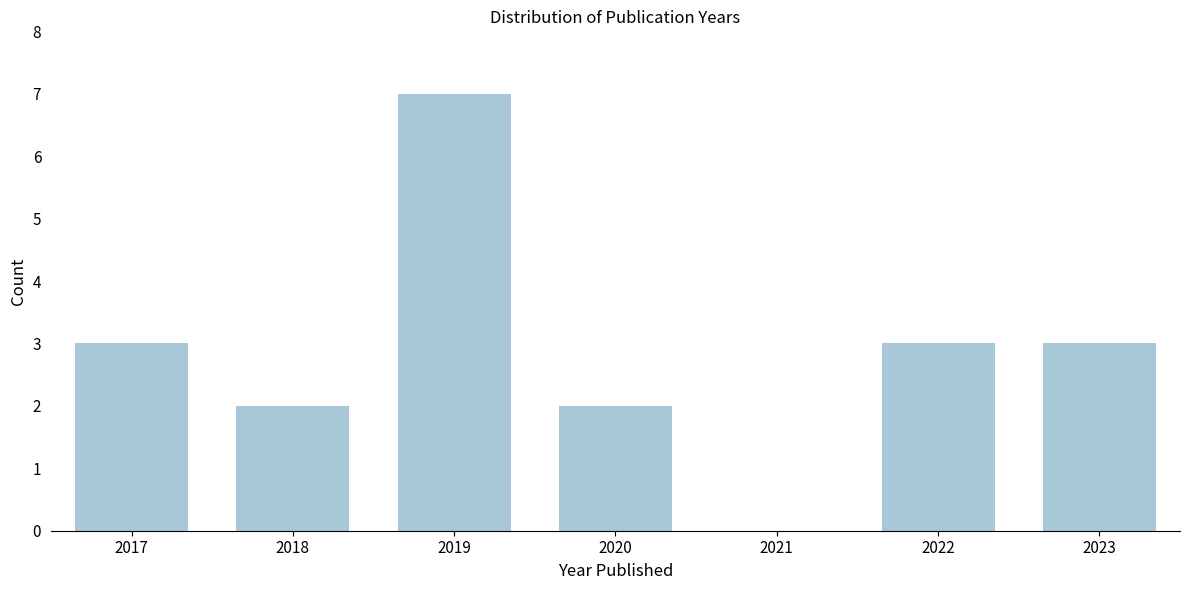

Reading left to right, what are all the values shown in this chart?

2017=3	2018=2	2019=7	2020=2	2021=0	2022=3	2023=3